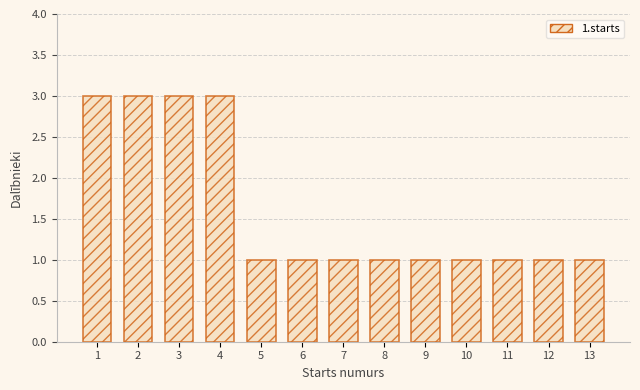

Reading left to right, extract all data points from this chart.

1=3	2=3	3=3	4=3	5=1	6=1	7=1	8=1	9=1	10=1	11=1	12=1	13=1